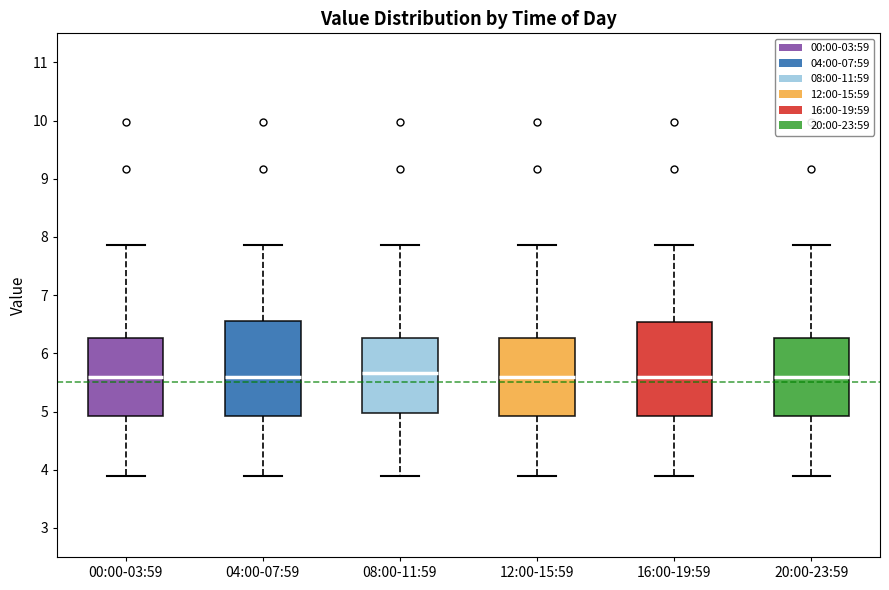

Where does the upper whisker of the box for 12:00-15:59 end on the y-axis? The values are not printed on the chart, so give them approximately, as read against the axis.

7.9